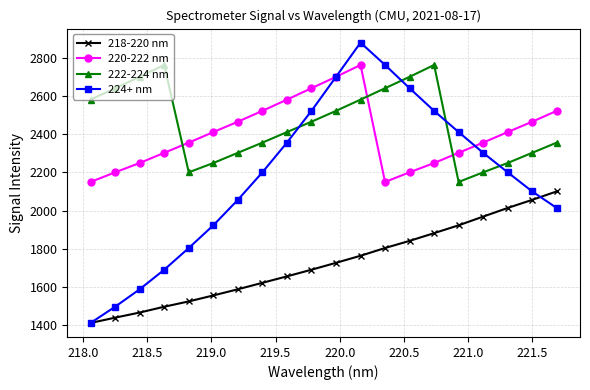

What is the value of the 222-224 nm point at the 20th from the left?

2356.2